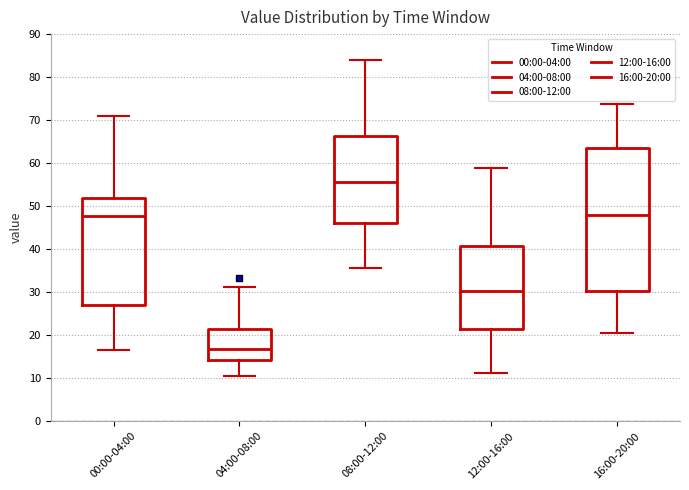

Where is the lower edge of the box for 00:00-04:00 on the y-axis? The values are not printed on the chart, so give them approximately, as read against the axis.

27